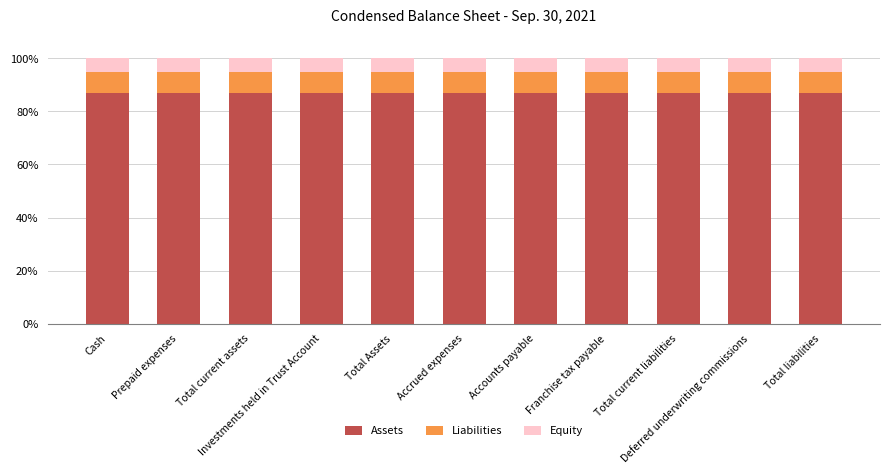

What is the minimum value for Assets?

87.0